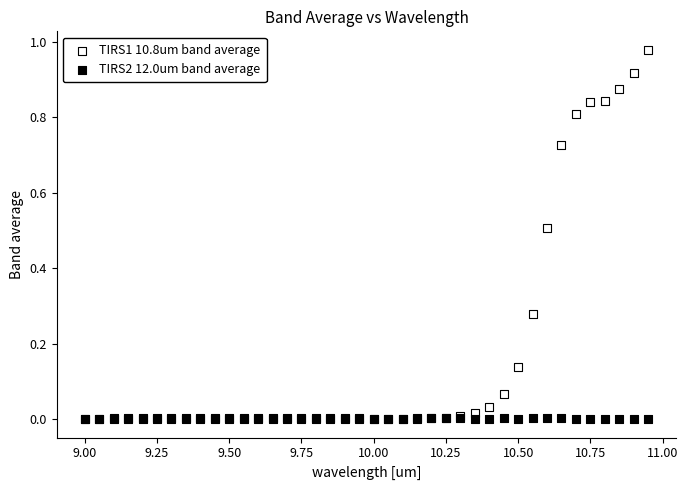

Which series has the largest Y range (max minus min)?

TIRS1 10.8um band average